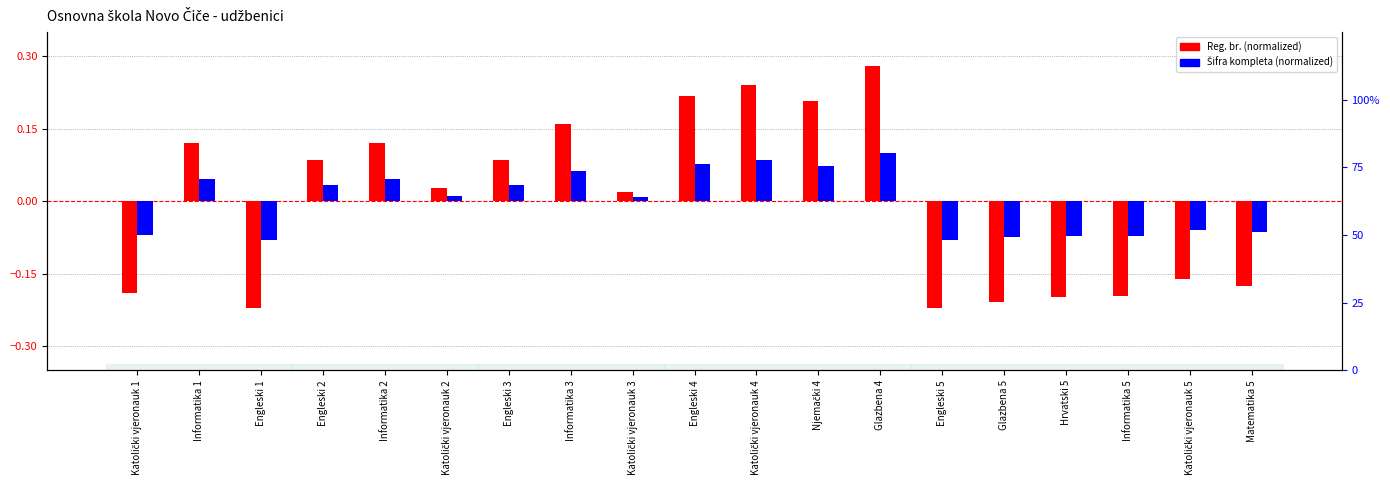

What is the difference between the highest and lowest values at Hrvatski 5?

0.1